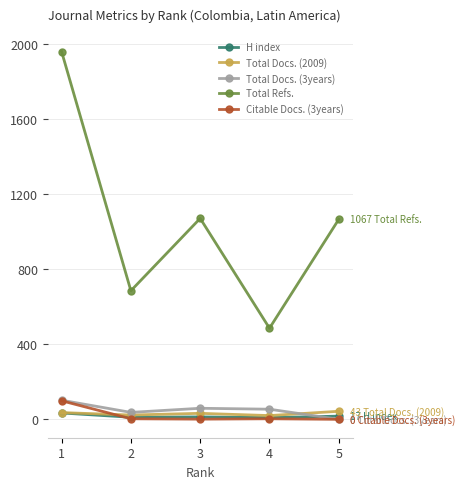

What is the sum of all H index values?

84